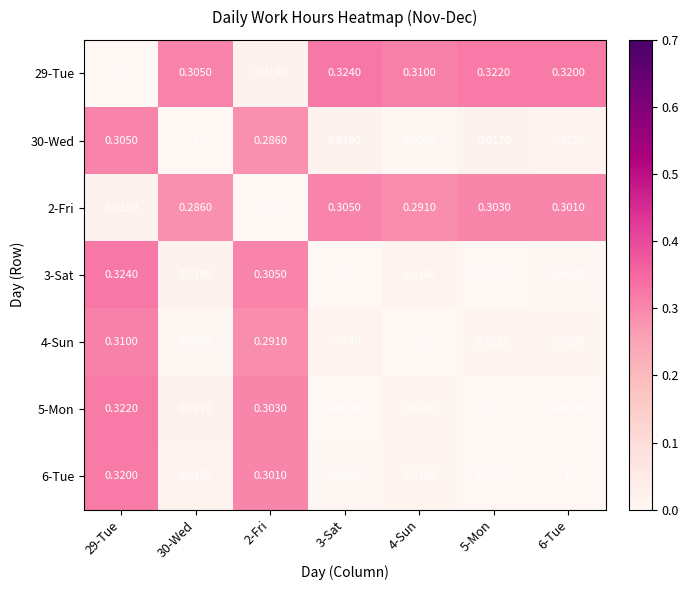

How many distinct data groups are displayed?

7